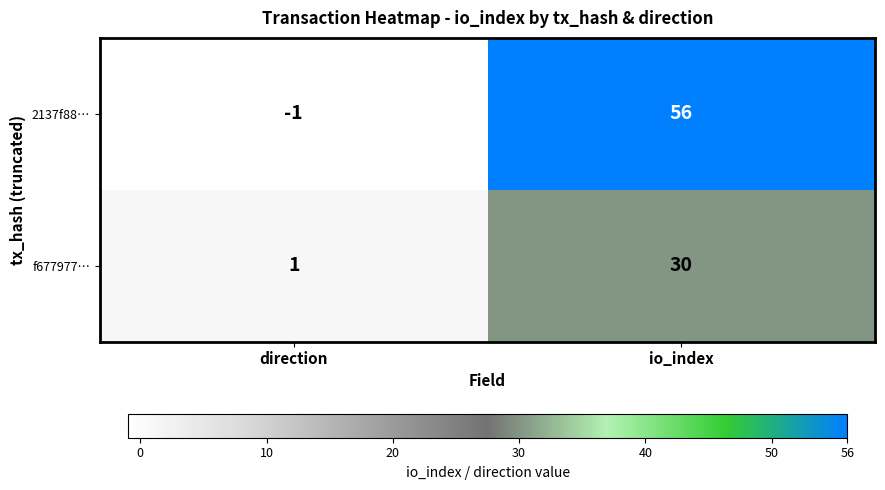

Reading left to right, extract all data points from this chart.

2137f88…: direction=-1	io_index=56
f677977…: direction=1	io_index=30